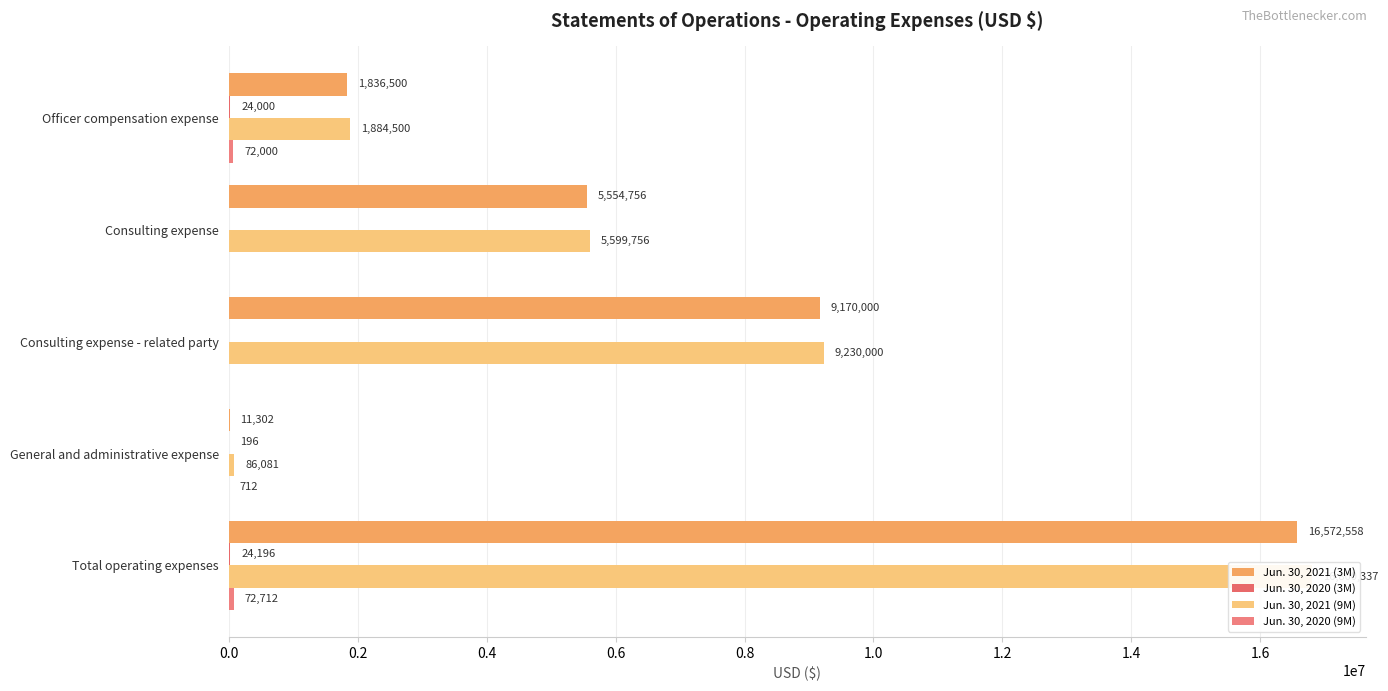

Reading left to right, extract all data points from this chart.

Jun. 30, 2021 (3M): 1836500	5554756	9170000	11302	16572558
Jun. 30, 2020 (3M): 24000	0	0	196	24196
Jun. 30, 2021 (9M): 1884500	5599756	9230000	86081	16800337
Jun. 30, 2020 (9M): 72000	0	0	712	72712